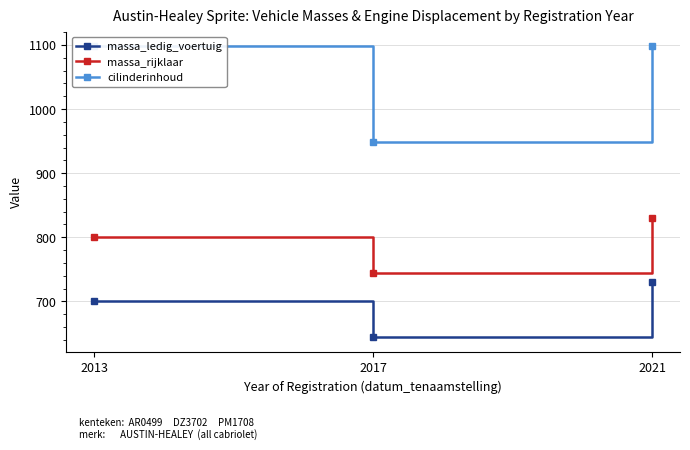

How many categories are shown in the chart?

3